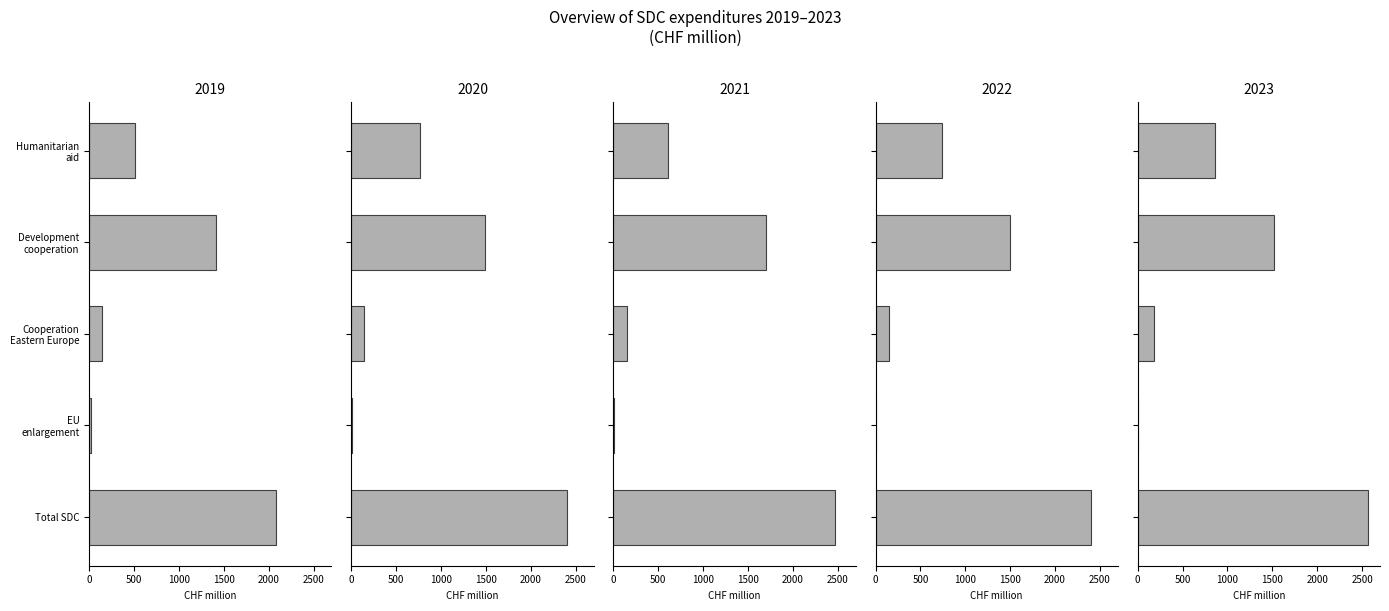

How many data points in 2019 are less than 511?

2